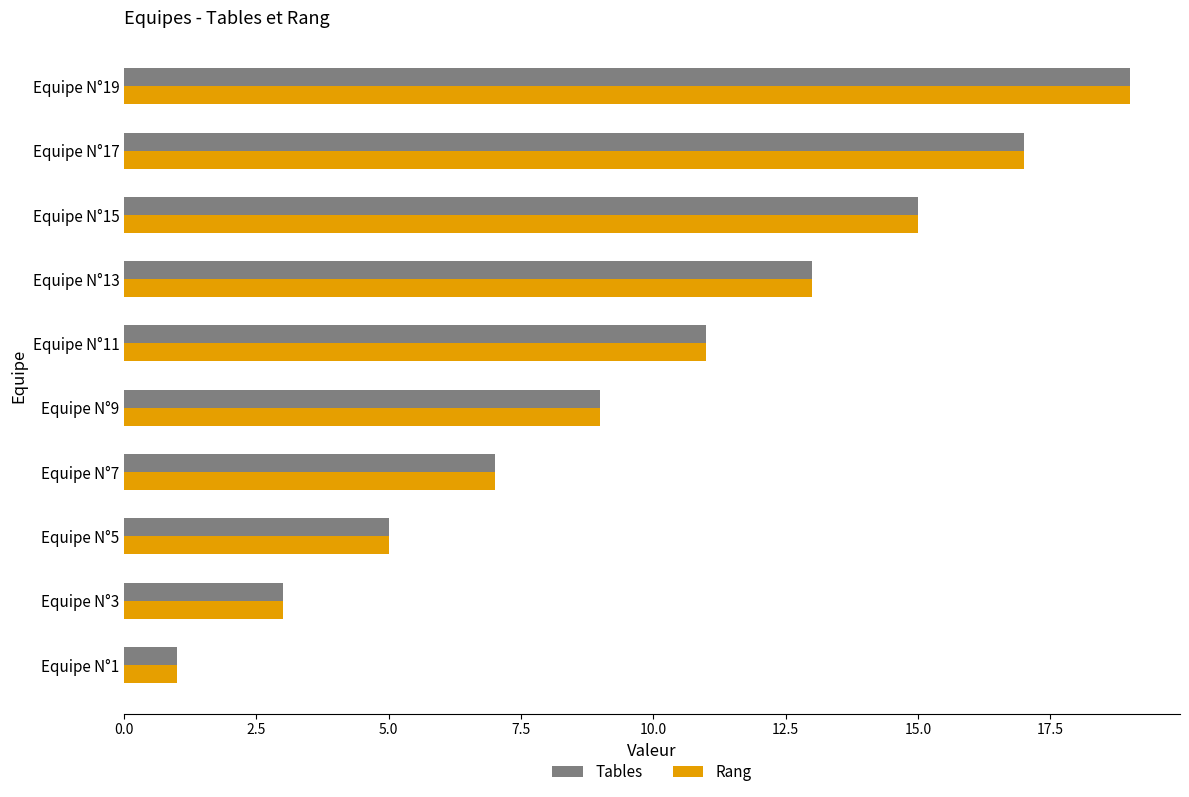

What is the average value of the Rang series?

10